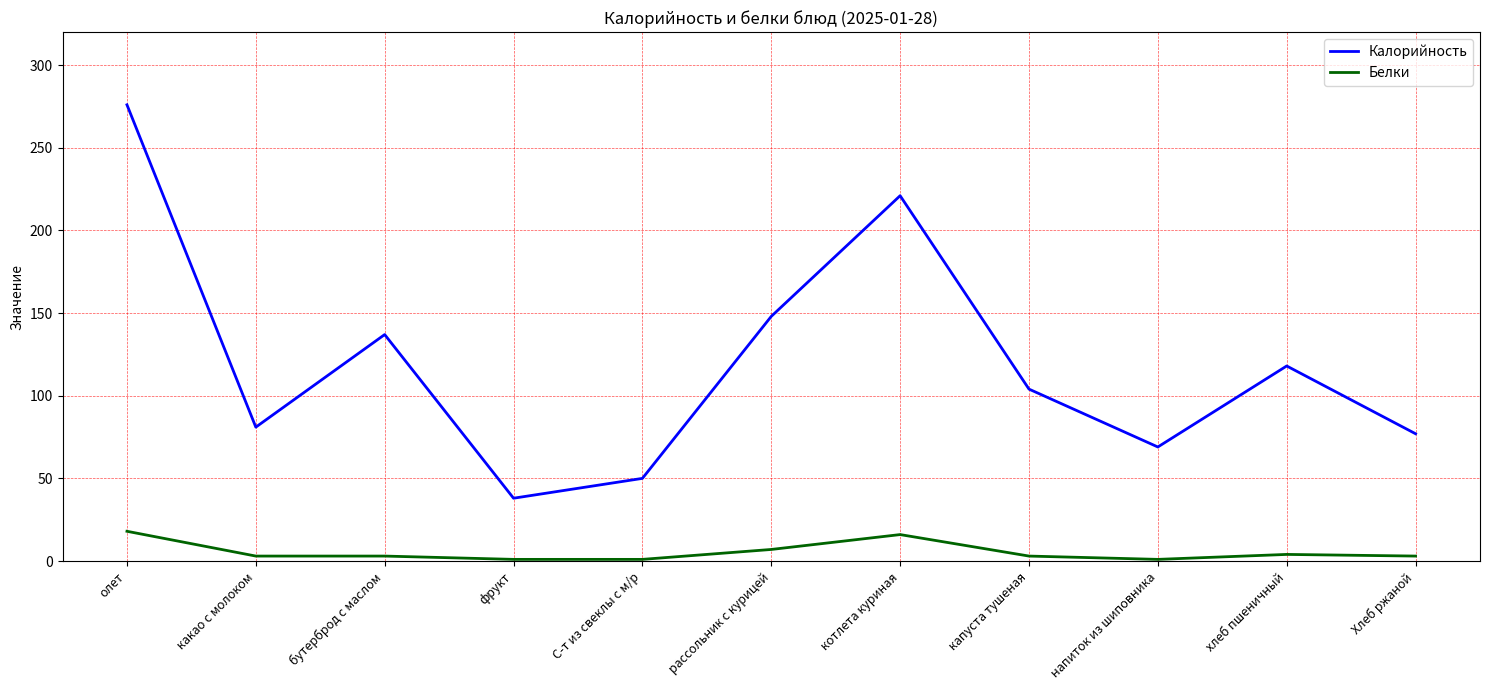

Is the value of Калорийность at рассольник с курицей greater than the value of Белки at какао с молоком?

Yes